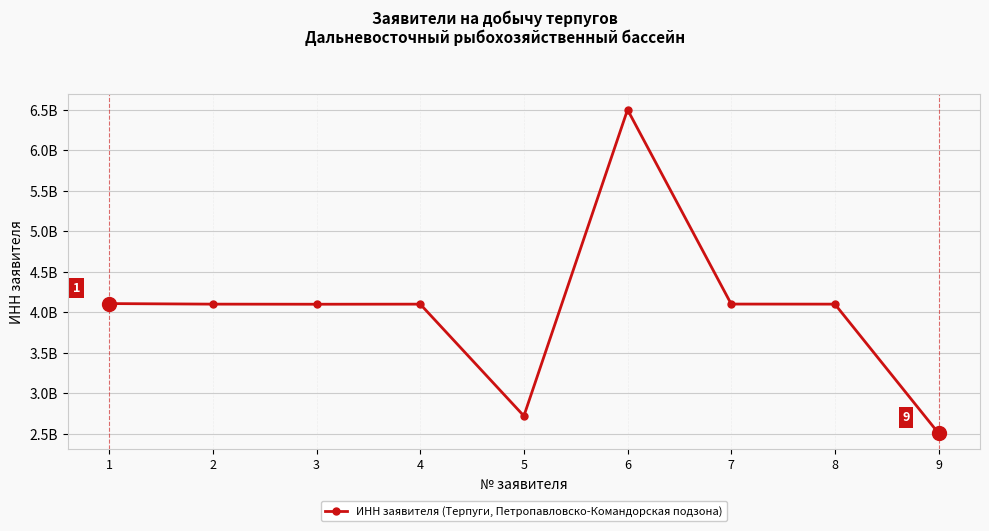

Is this an area chart (filled region under the line)?

No